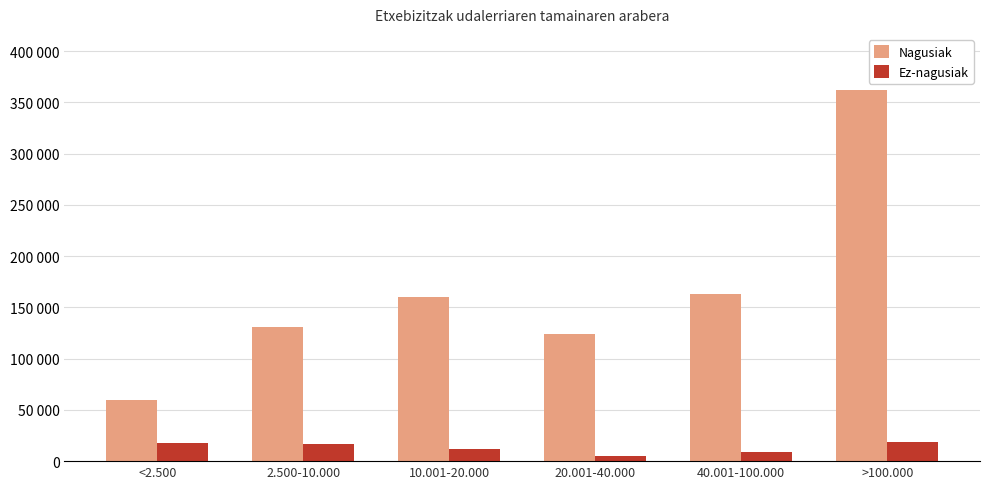

Reading left to right, transcribe all the data shown in this chart.

Nagusiak: 59929.0	130497.0	159959.0	123610.0	163374.0	362384.0
Ez-nagusiak: 17514.0	16380.0	11539.0	5196.8	8880.3	18849.0